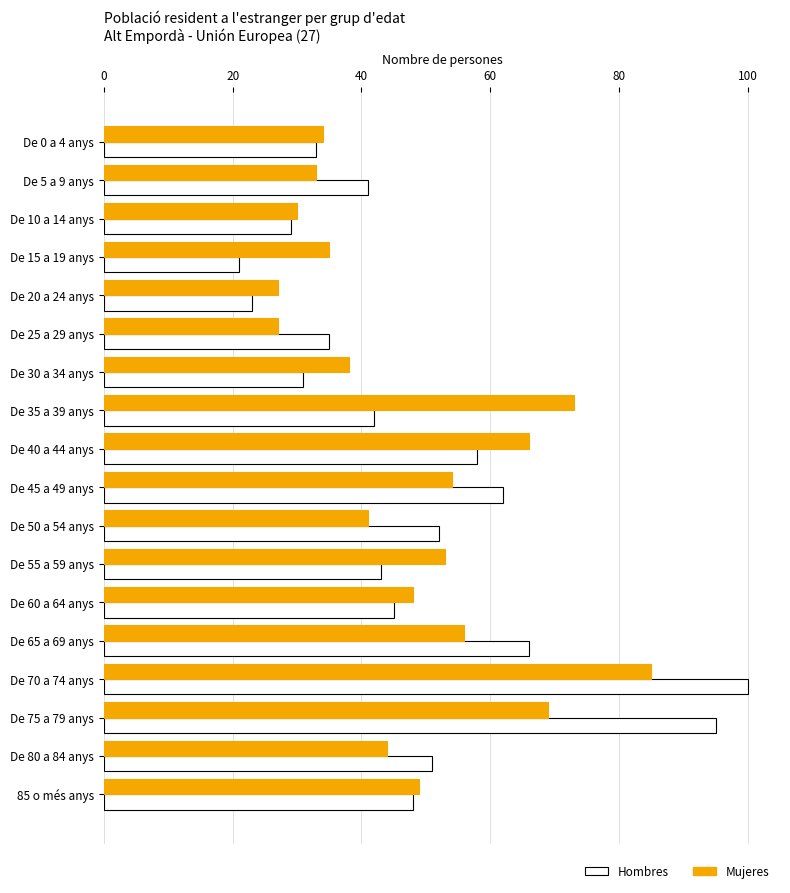

The Hombres series shows 66 at De 65 a 69 anys. True or false?

True